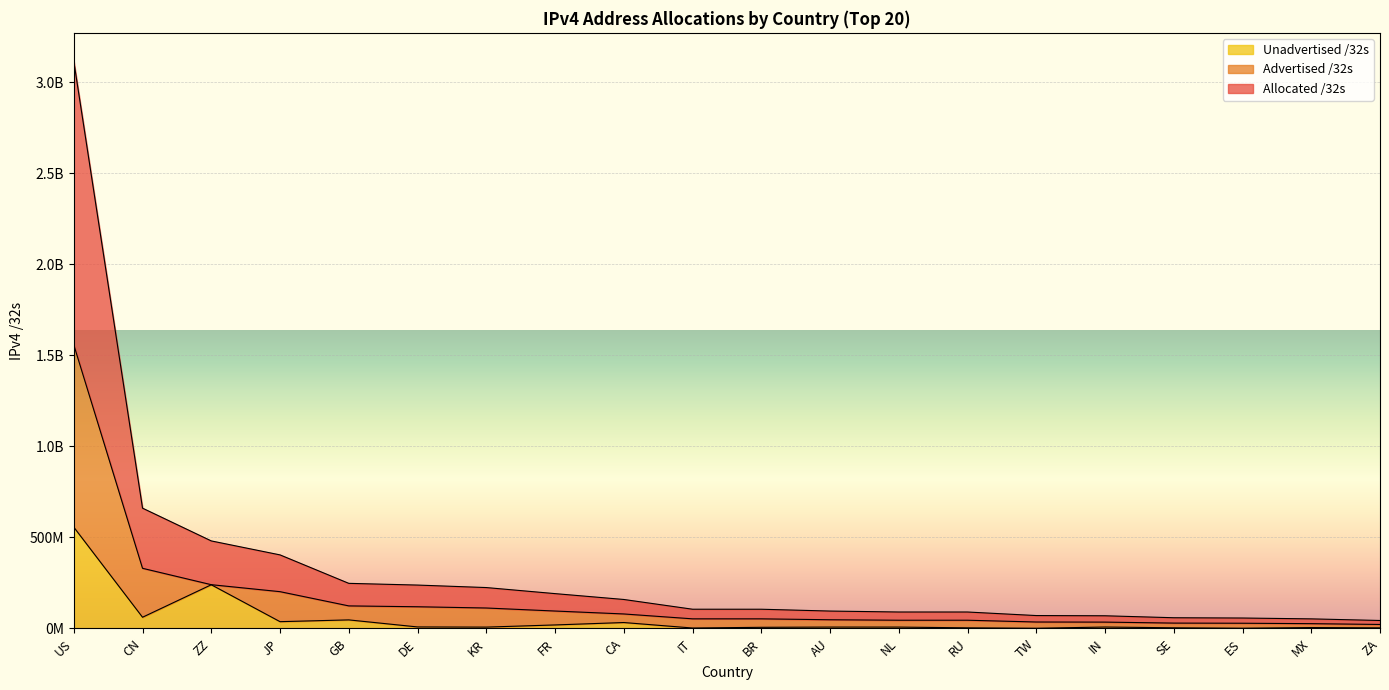

At which label does Advertised /32s reach its peak?

US